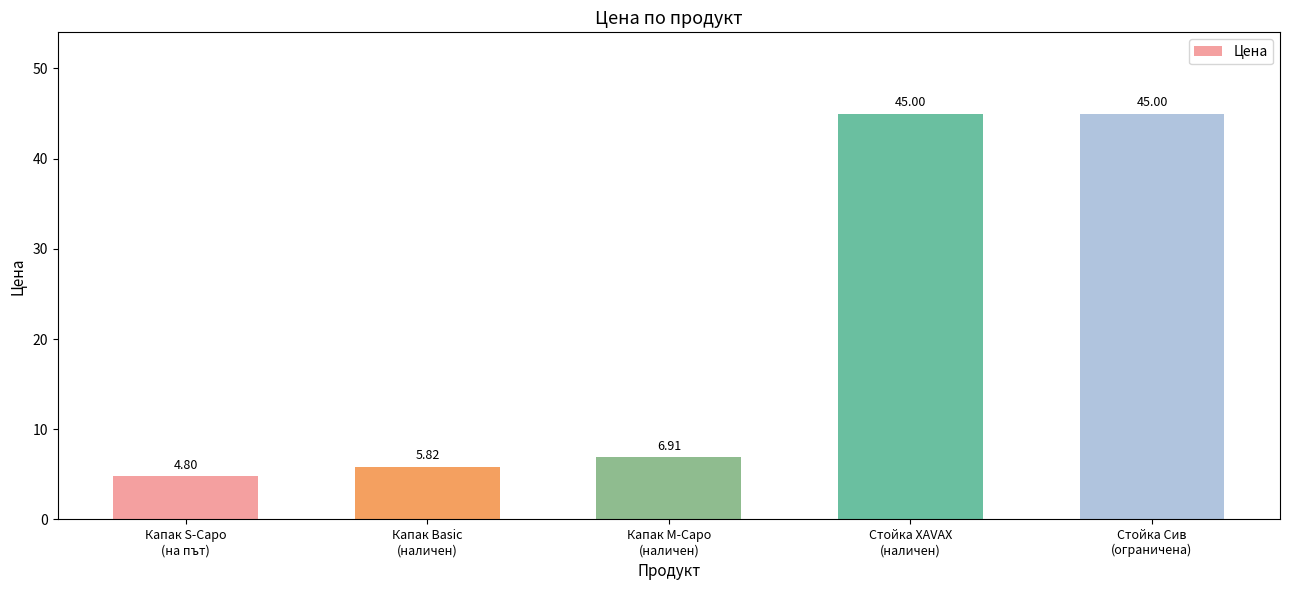

Is it true that the value at Капак S-Capo
(на път) is 4.8?

True